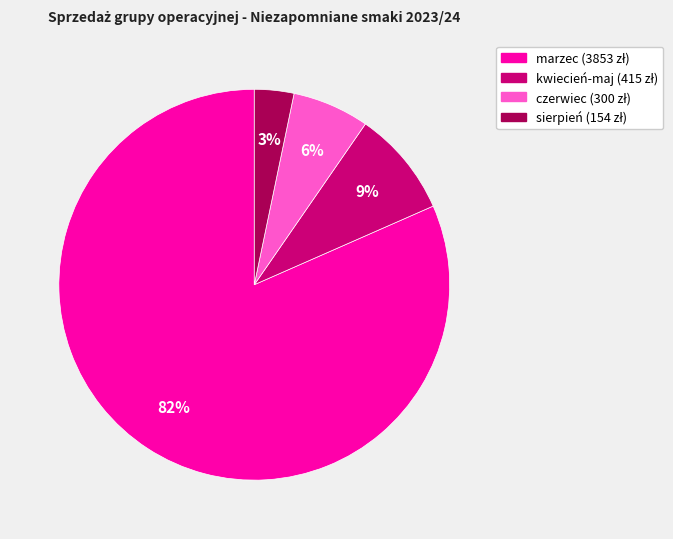

Does any single category account for the majority?

Yes